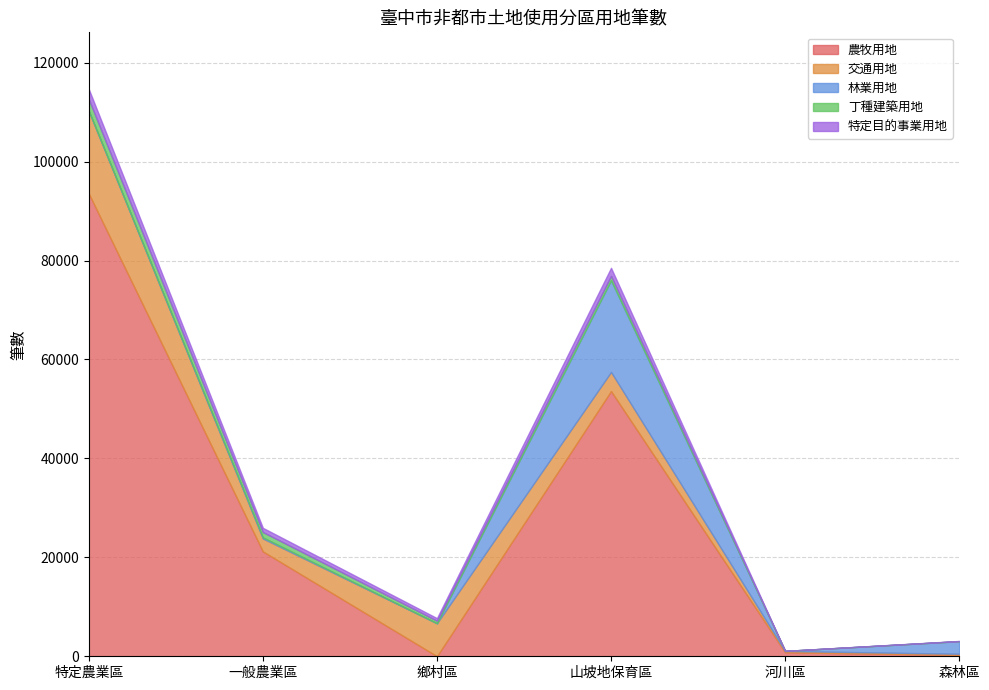

Does the chart display data point markers on the line(s)?

No